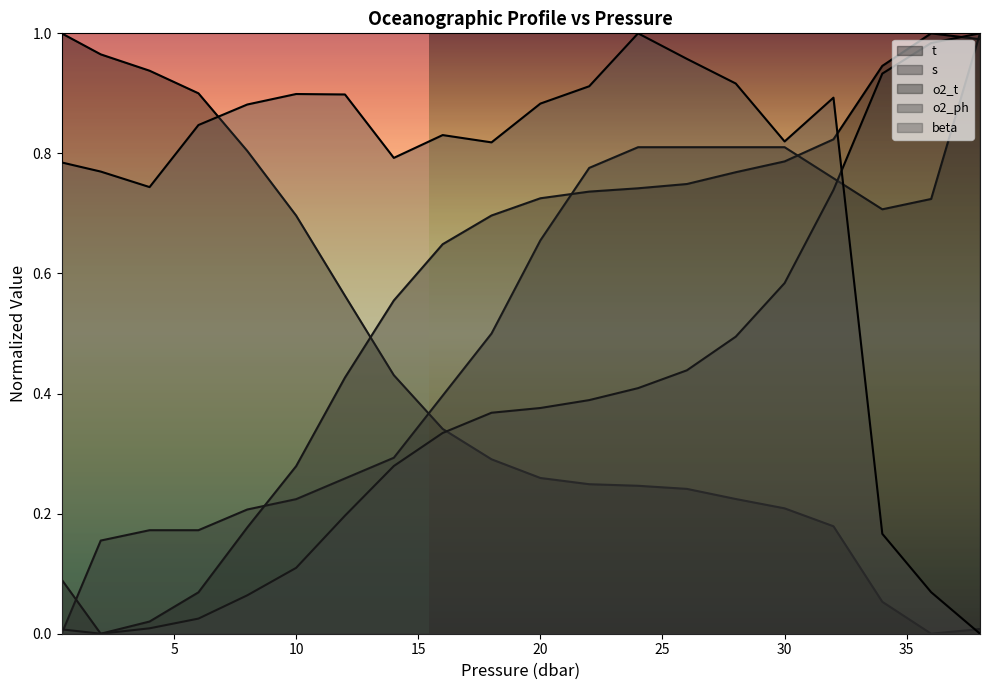

At which category does s reach its first local valley?

34.0